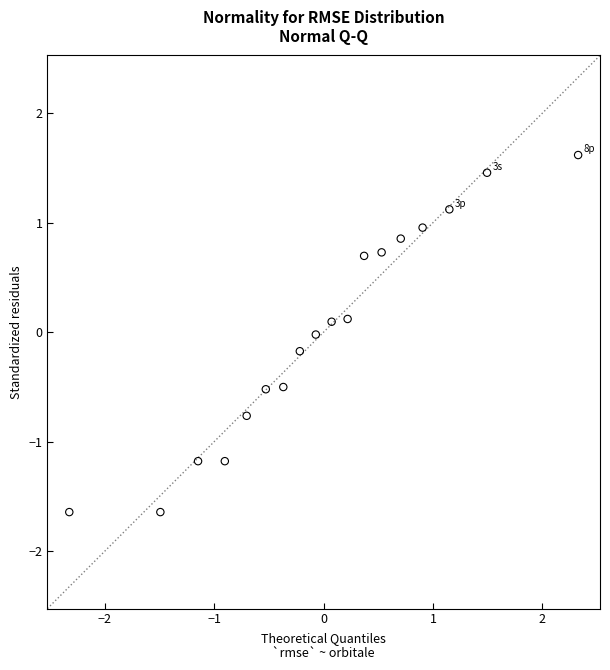

What is the range of X values (max minus min)?

4.7